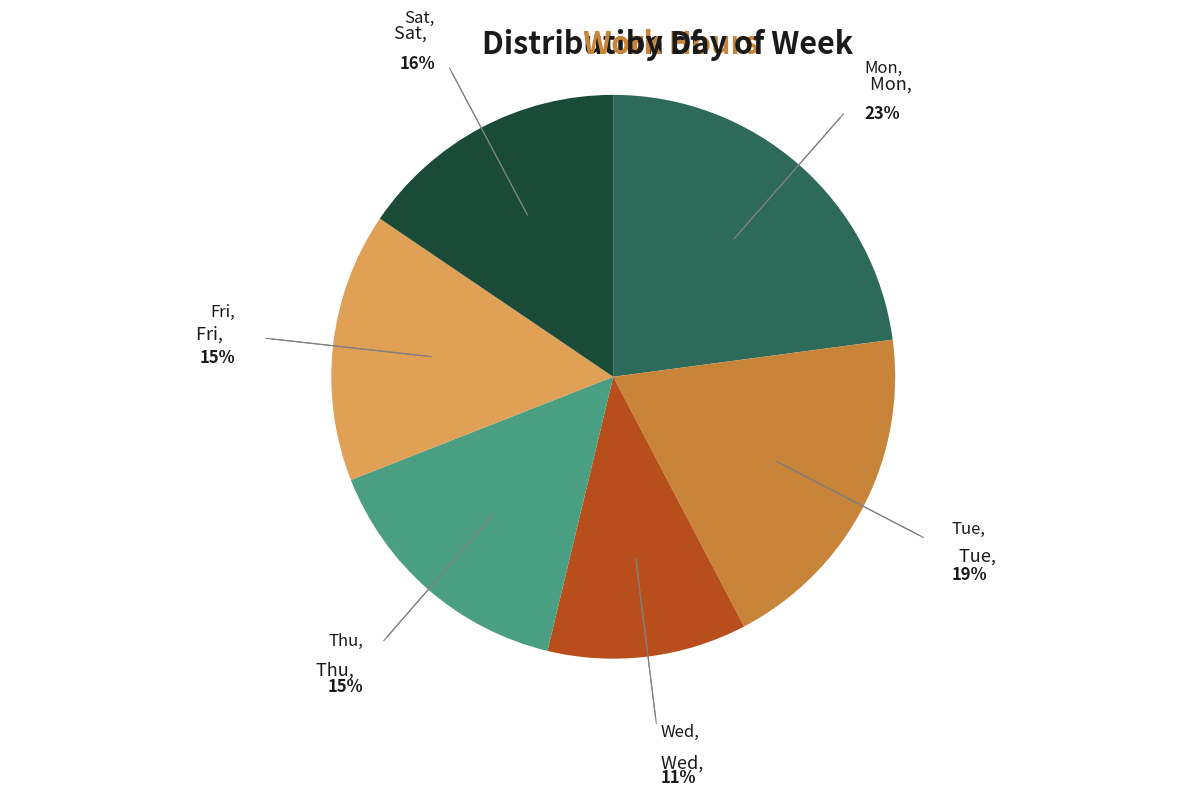

Is there a majority slice in this chart?

No